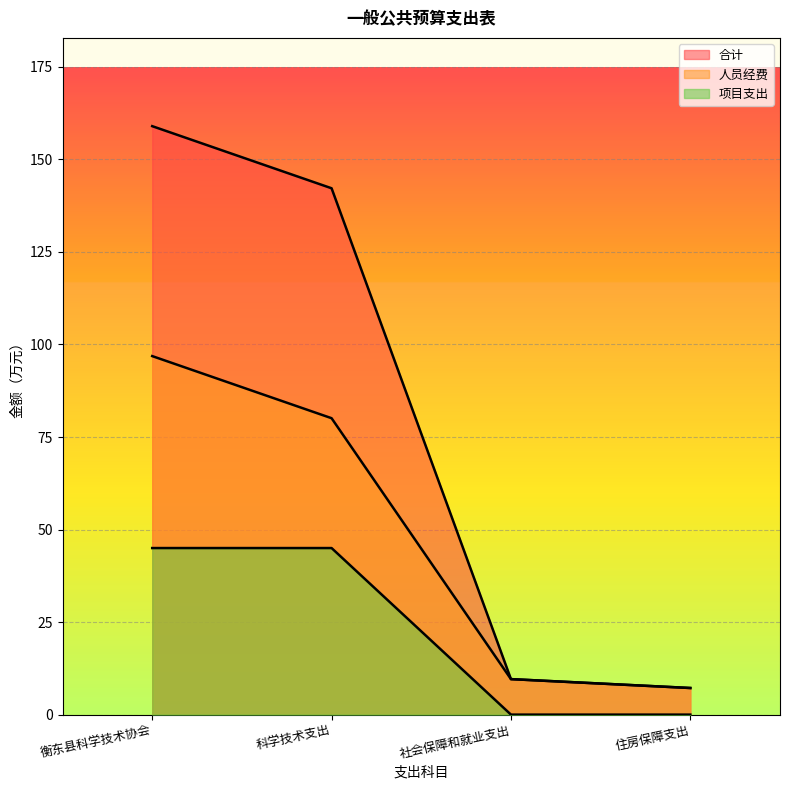

What is the sum of the 人员经费 values at 科学技术支出 and 社会保障和就业支出?

89.7